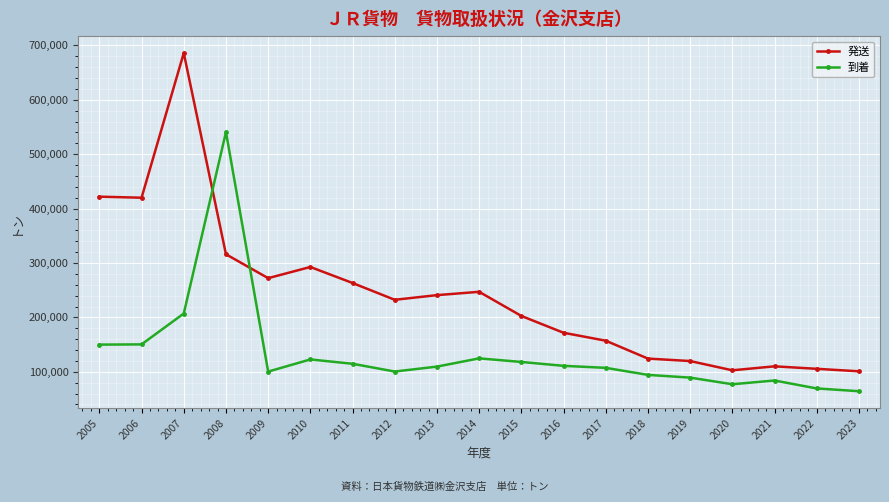

What are all the series names shown in the legend?

発送, 到着